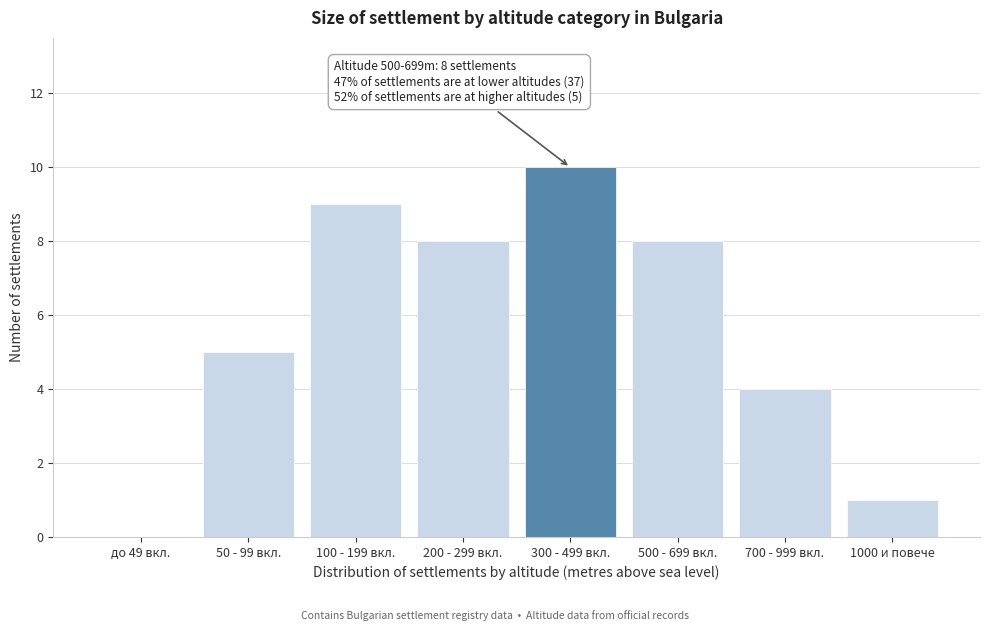

Reading right to left, extract all data points from this chart.

1000 и повече=1	700 - 999 вкл.=4	500 - 699 вкл.=8	300 - 499 вкл.=10	200 - 299 вкл.=8	100 - 199 вкл.=9	50 - 99 вкл.=5	до 49 вкл.=0